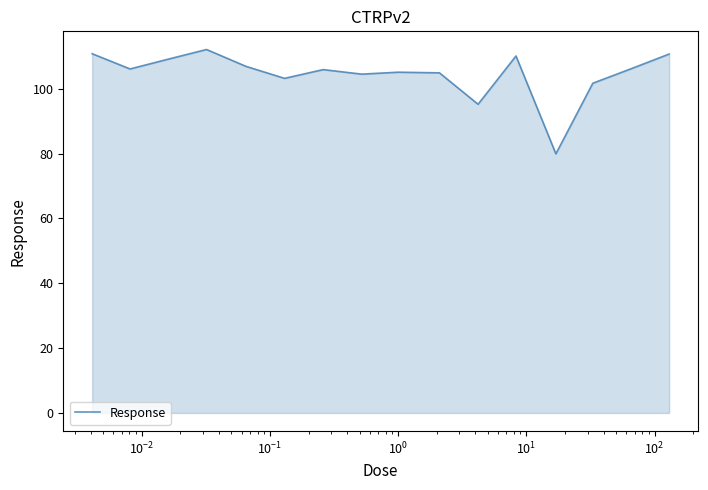

What is the minimum value shown in the chart?

79.9